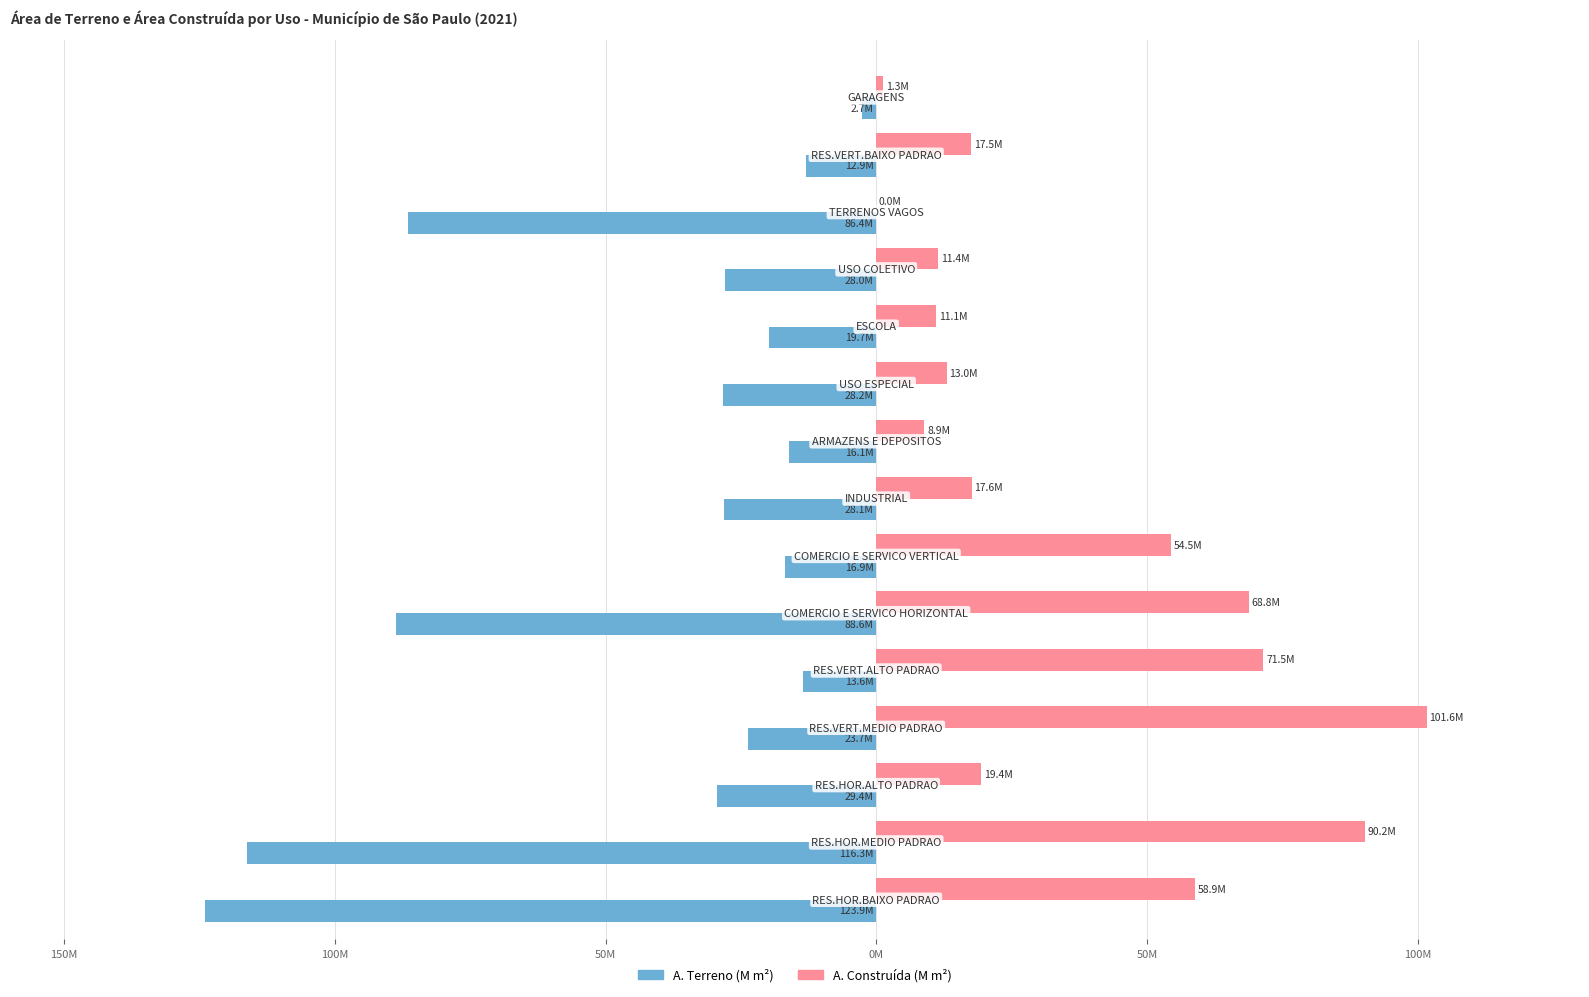

How many groups of bars are there?

15